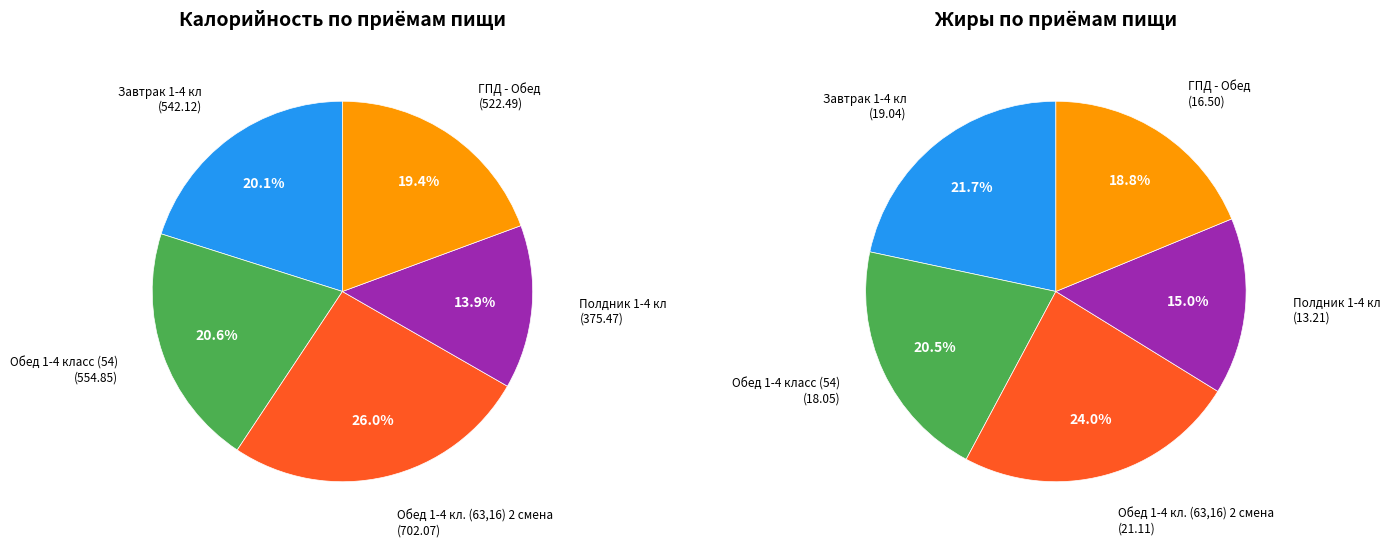

How many segments does this pie chart have?

5